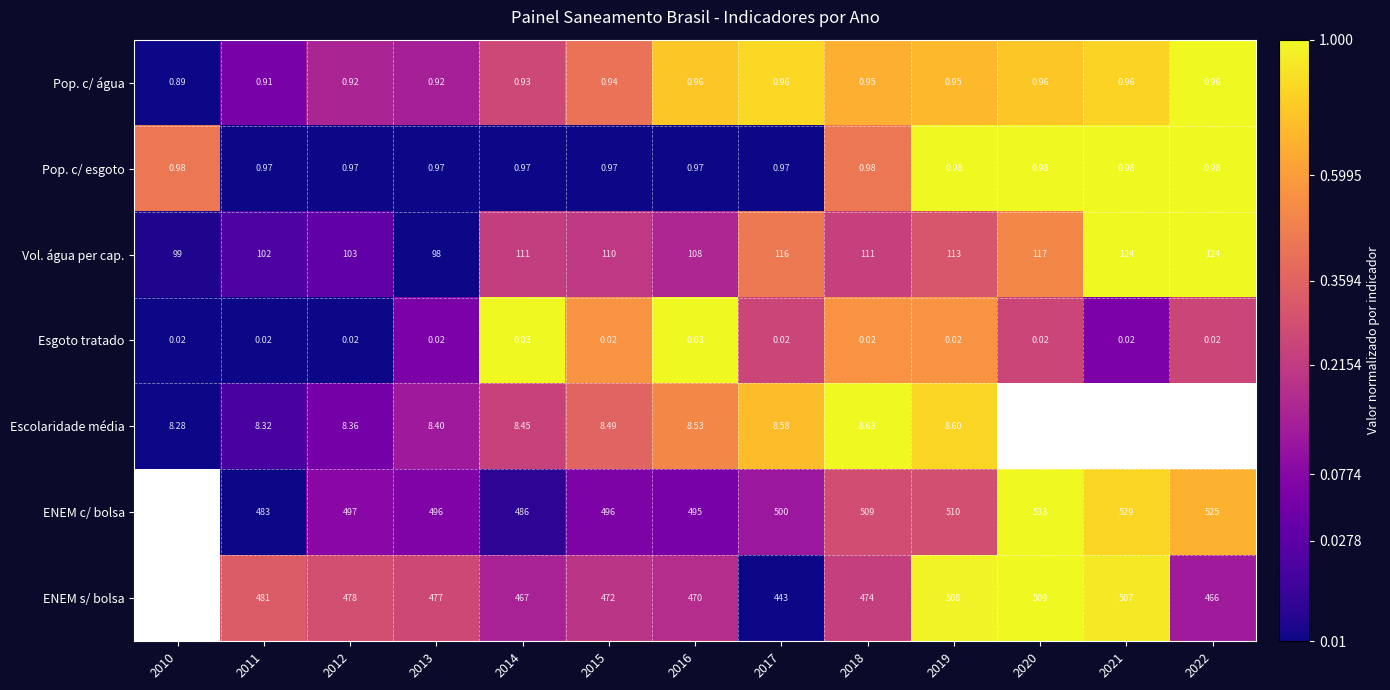

Is the value of Escolaridade média at 2016 greater than the value of Vol. água per cap. at 2022?

No